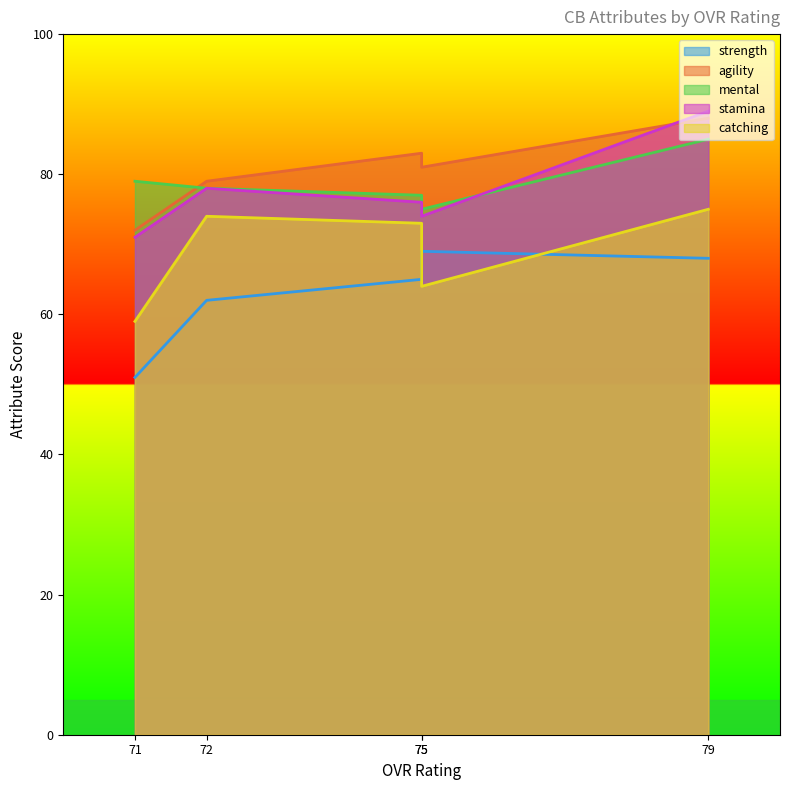

What is the total value across all series at 75?

363